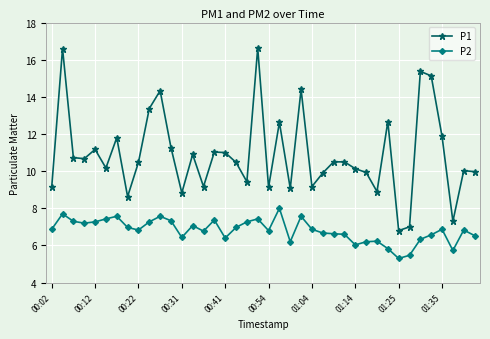

Which series has the largest total across all categories?

P1